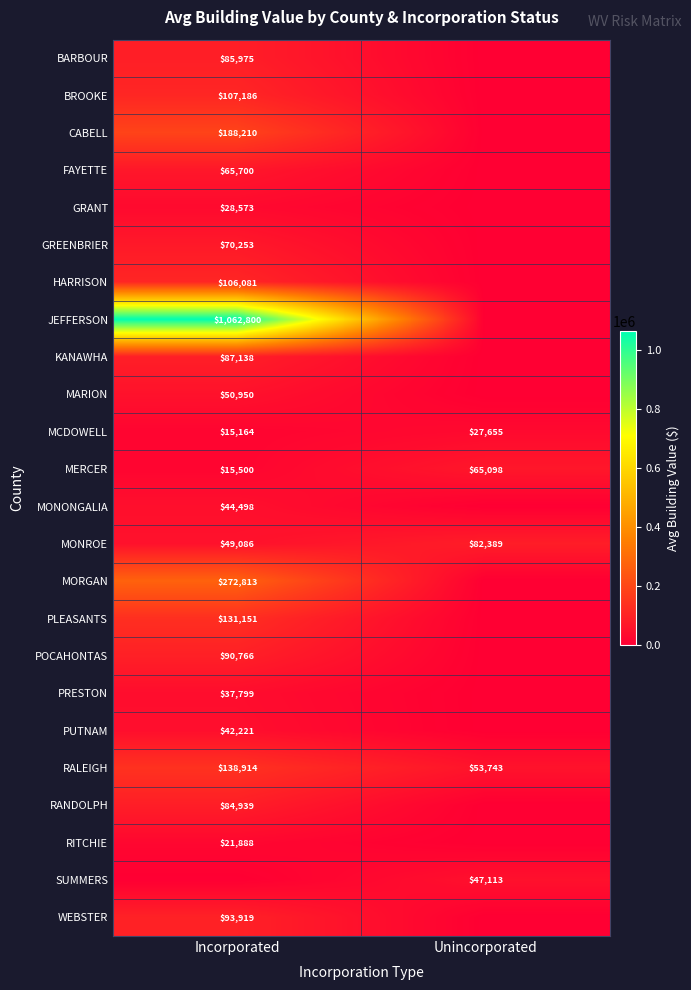

True or false: MCDOWELL has a value of 5492 at Incorporated.

False